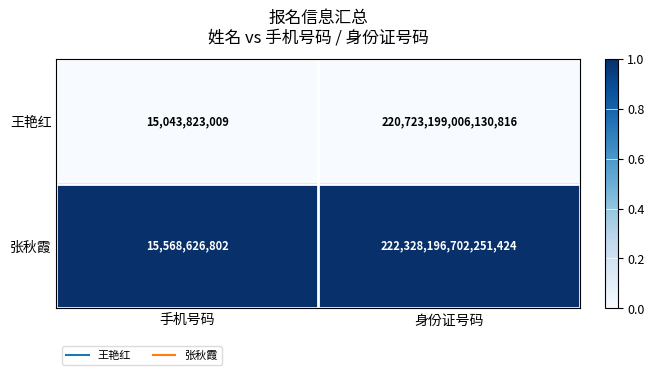

Which series has the largest total across all categories?

张秋霞